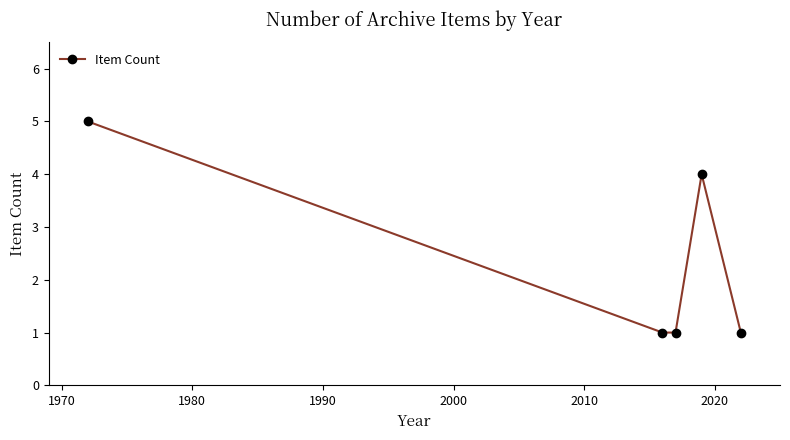

How many categories are shown in the chart?

5